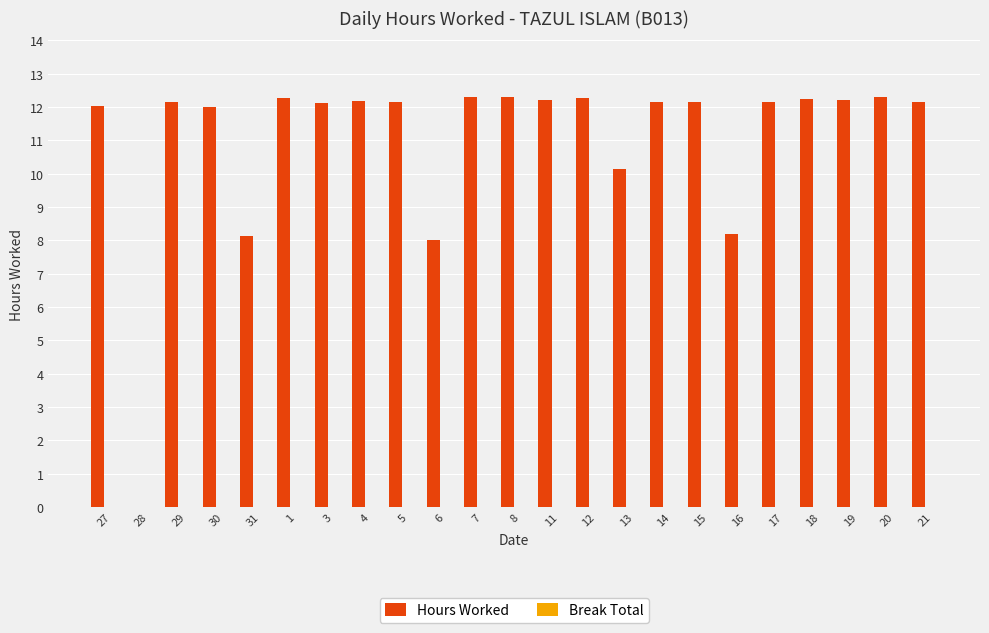

Are the bars horizontal?

No